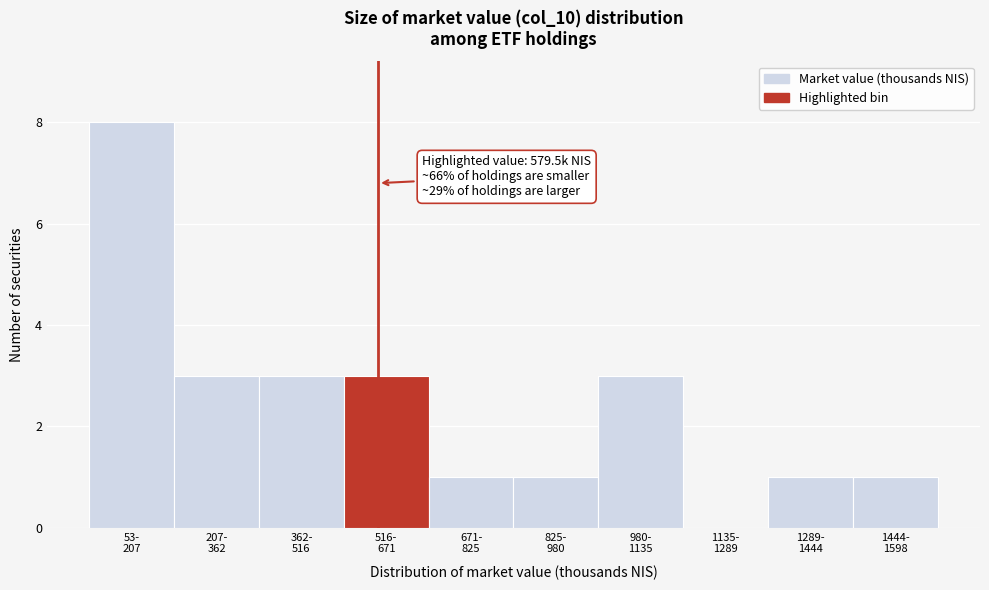

What is the sum of all values?

24